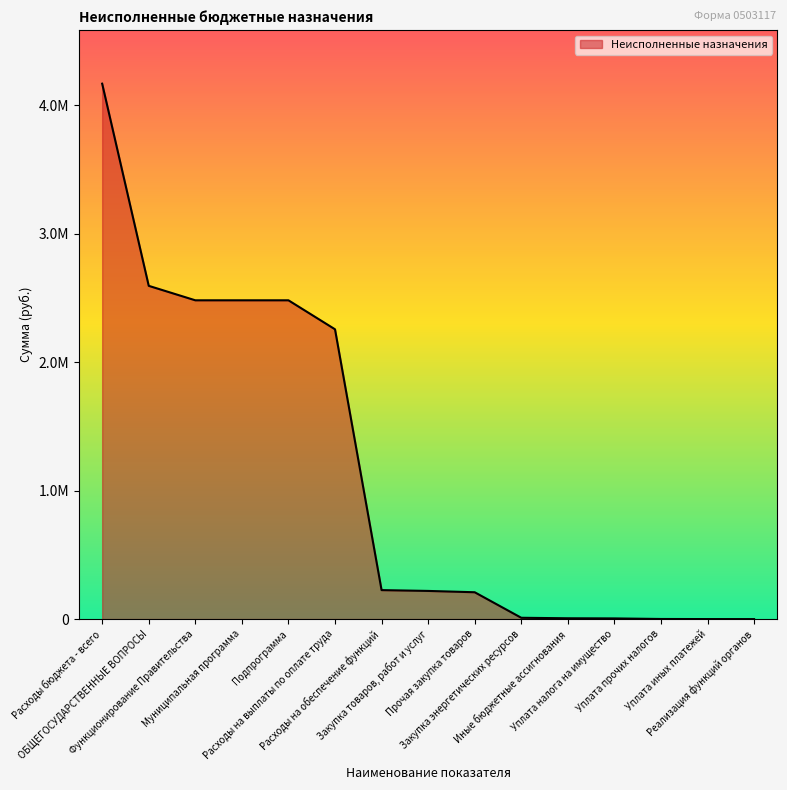

Does the chart have visible grid lines?

No